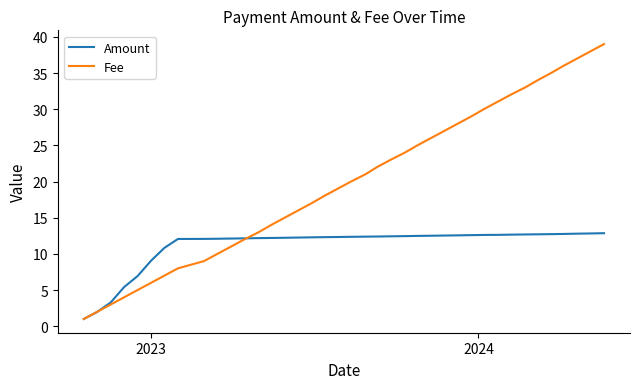

Rank the series by their maximum value, from lowest to highest.

Amount, Fee